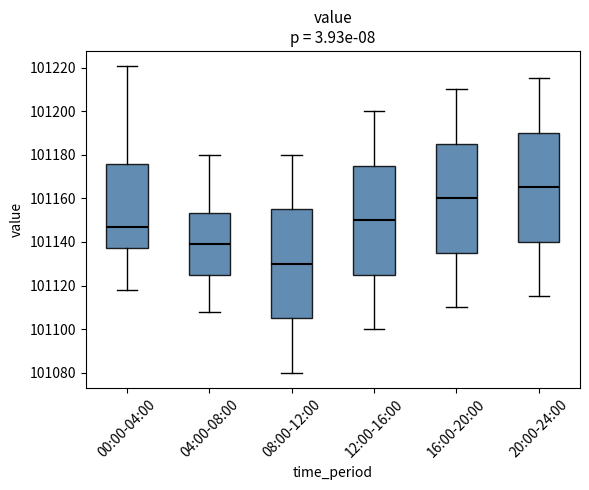

Where does the upper whisker of the box for 00:00-04:00 end on the y-axis? The values are not printed on the chart, so give them approximately, as read against the axis.

101220